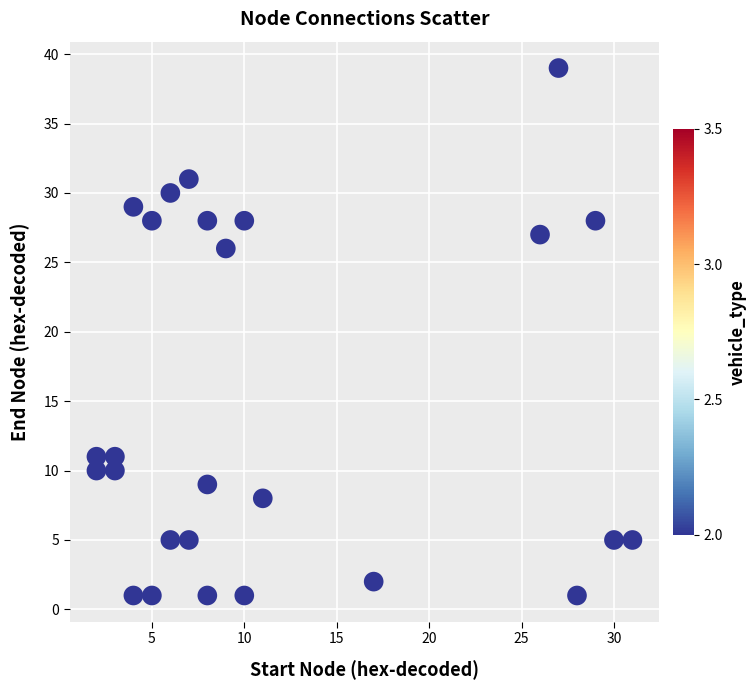

What Y value in the scatter plot is closest to 20?

26